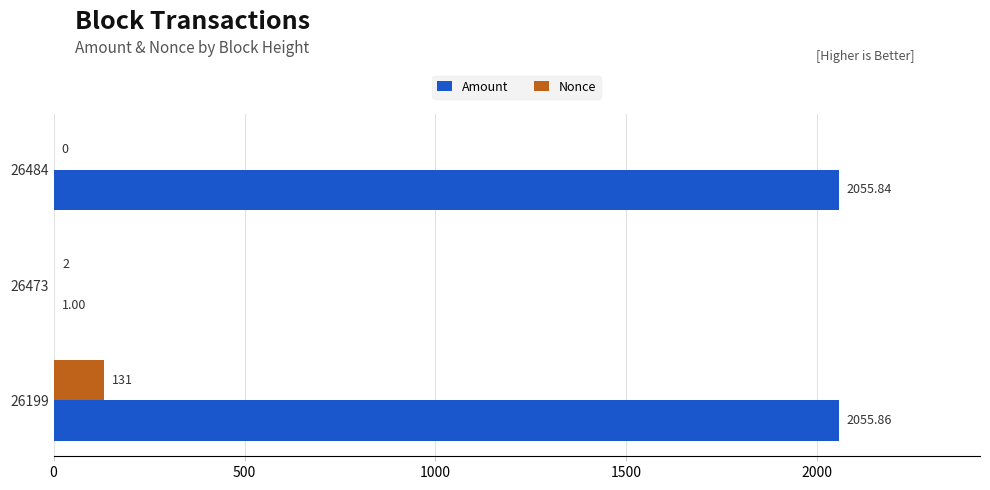

What is the sum of all Nonce values?

133.0